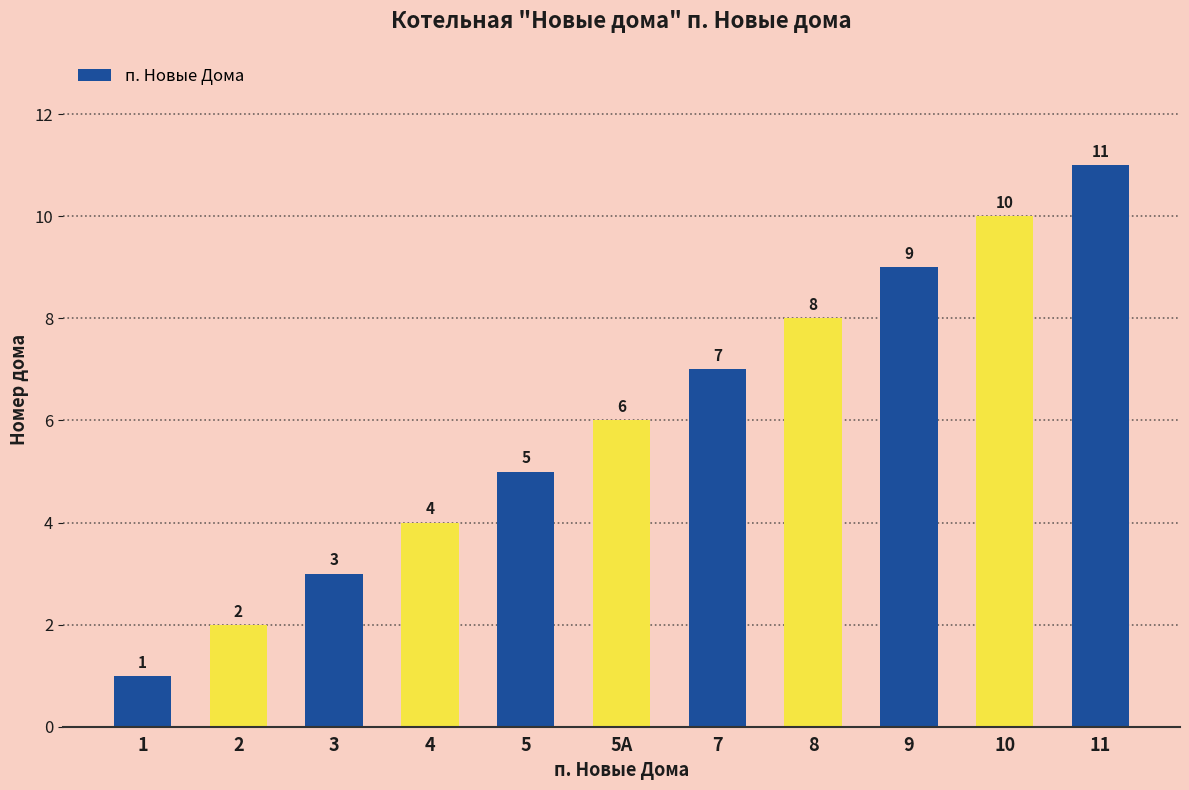

What is the maximum value shown in the chart?

11